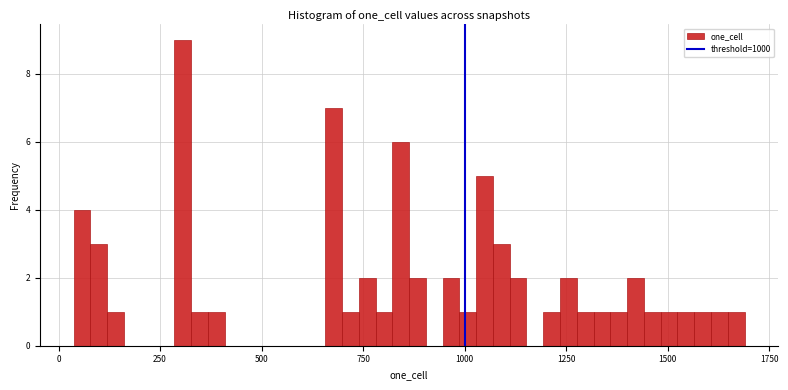

Read against the x-axis, roughly where is the centre of the tallest bar?

300